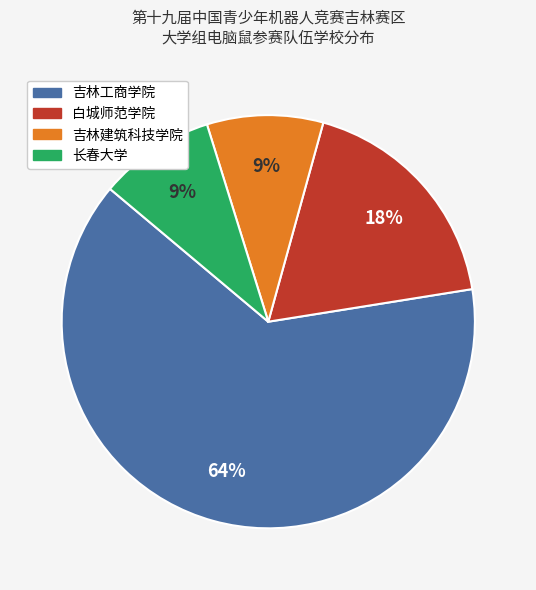

Which category has the biggest portion of the pie?

吉林工商学院